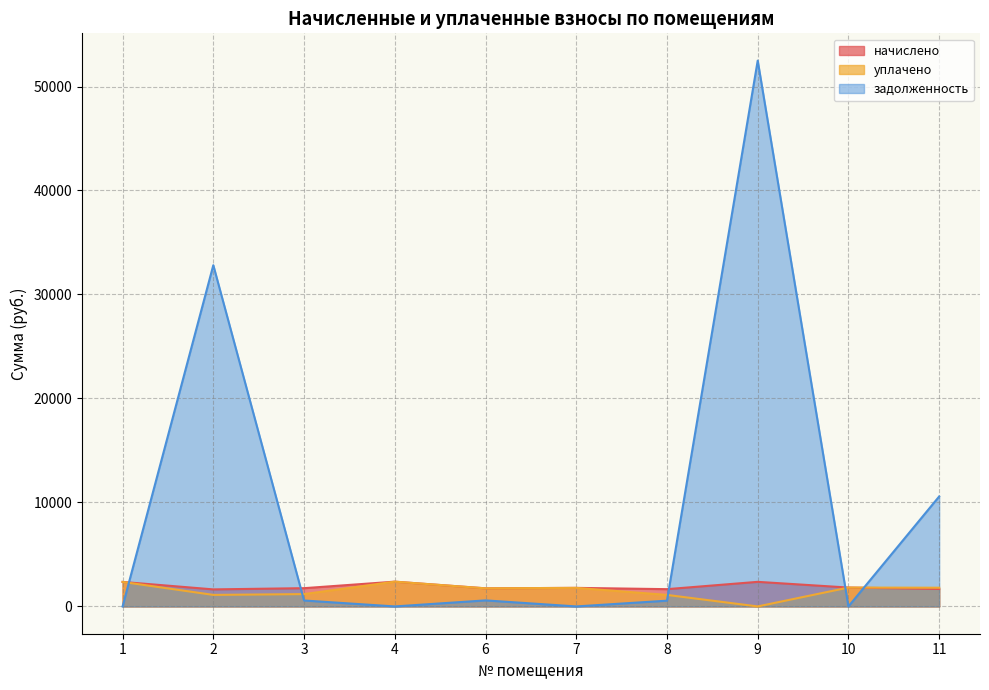

After their last crossing, which series has the higher values: задолженность or уплачено?

задолженность